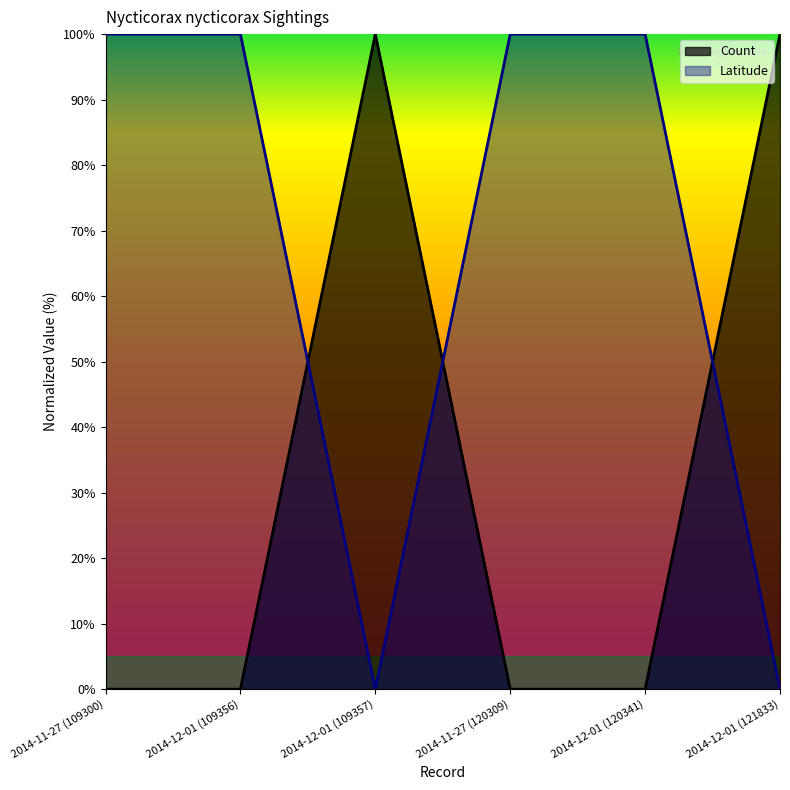

Reading left to right, extract all data points from this chart.

Count: 2014-11-27 (109300)=0.0	2014-12-01 (109356)=0.0	2014-12-01 (109357)=100.0	2014-11-27 (120309)=0.0	2014-12-01 (120341)=0.0	2014-12-01 (121833)=100.0
Latitude: 2014-11-27 (109300)=100.0	2014-12-01 (109356)=100.0	2014-12-01 (109357)=0.0	2014-11-27 (120309)=100.0	2014-12-01 (120341)=100.0	2014-12-01 (121833)=0.0